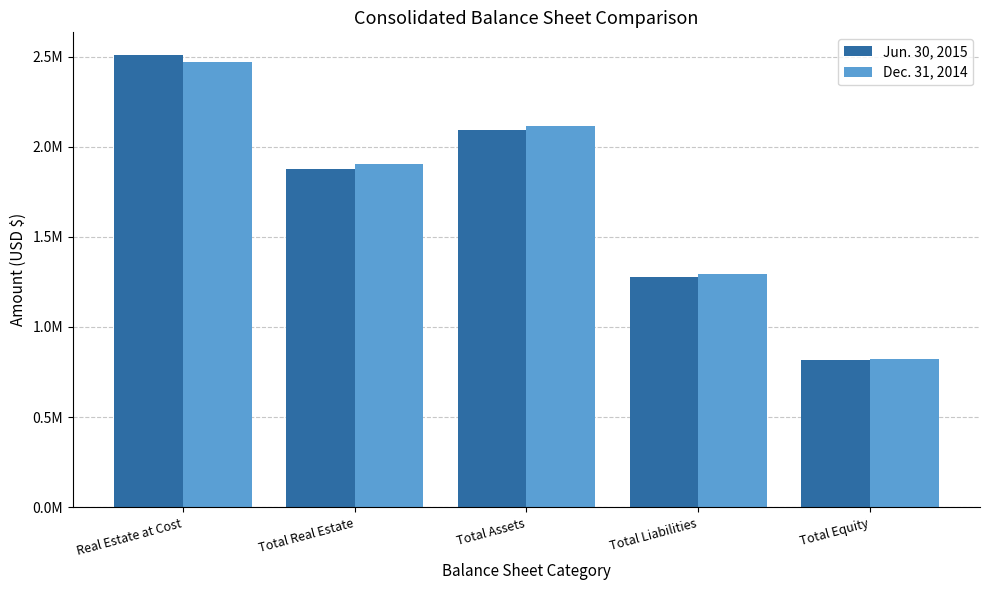

What are all the series names shown in the legend?

Jun. 30, 2015, Dec. 31, 2014